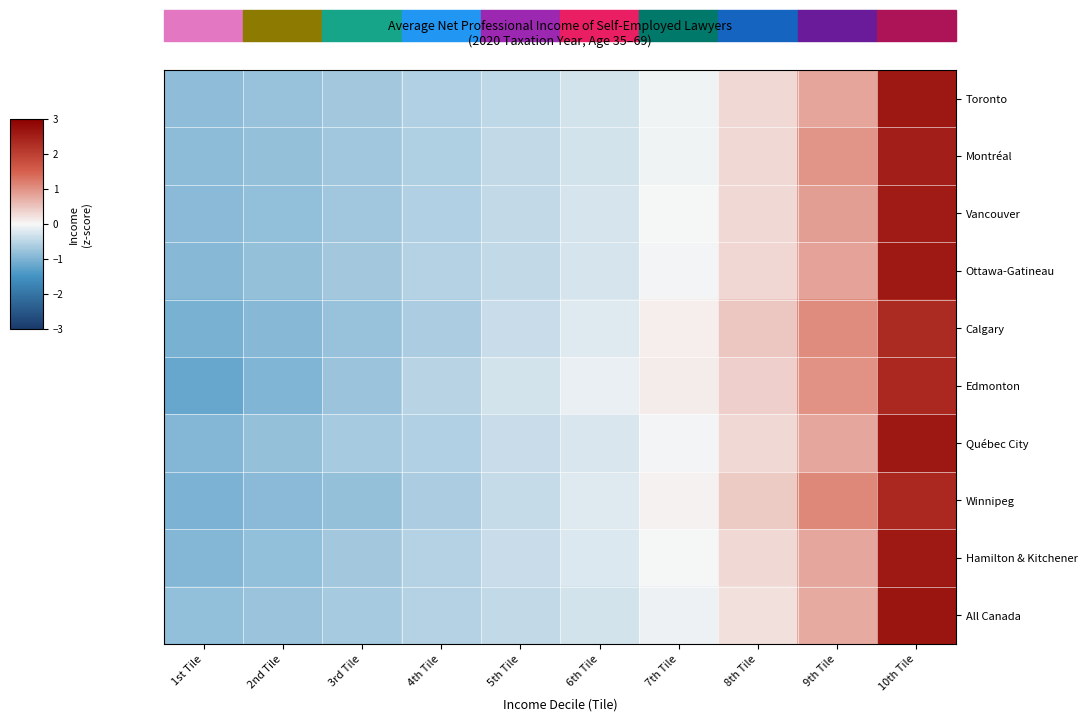

Between 10th Tile and 7th Tile, which is larger?

10th Tile